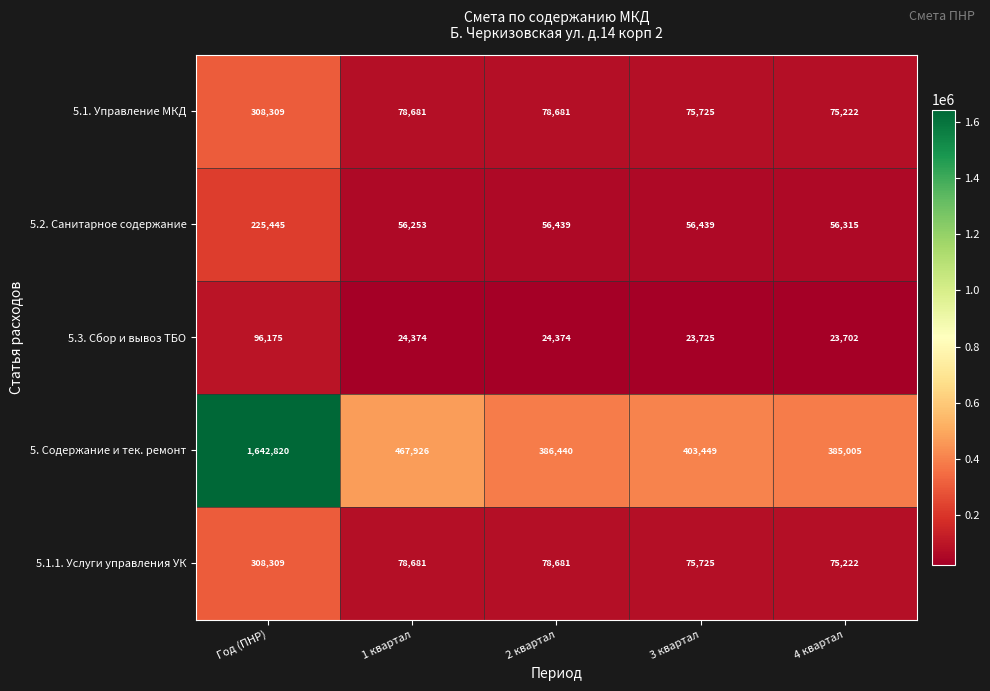

At which category is the sum across all series the highest?

Год (ПНР)